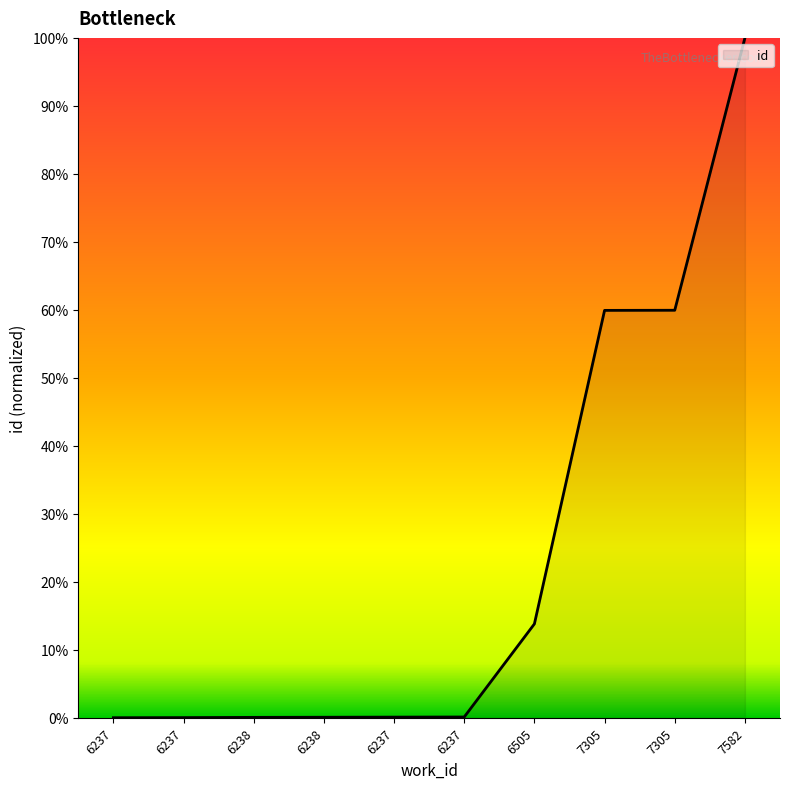

Reading left to right, list all the values displayed in this chart.

0.0	0.0	0.1	0.1	0.1	0.1	13.8	59.9	59.9	100.0